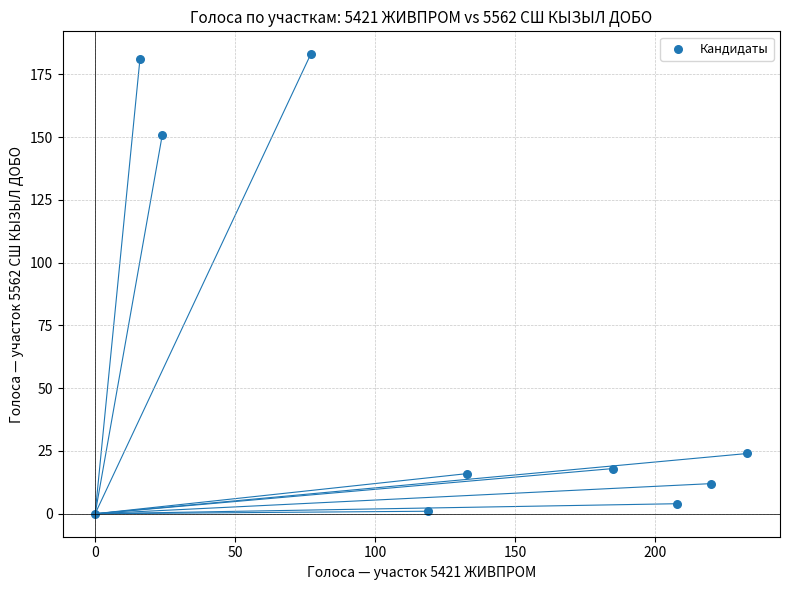

What is the range of Y values (max minus min)?

183